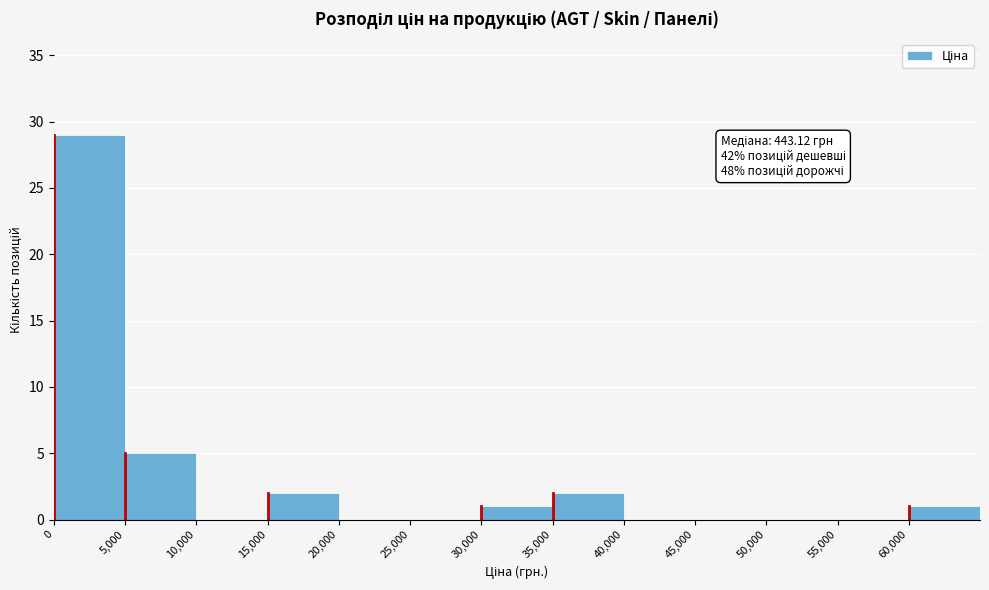

Over which range of the x-axis is the bar tallest?

0 to 5000